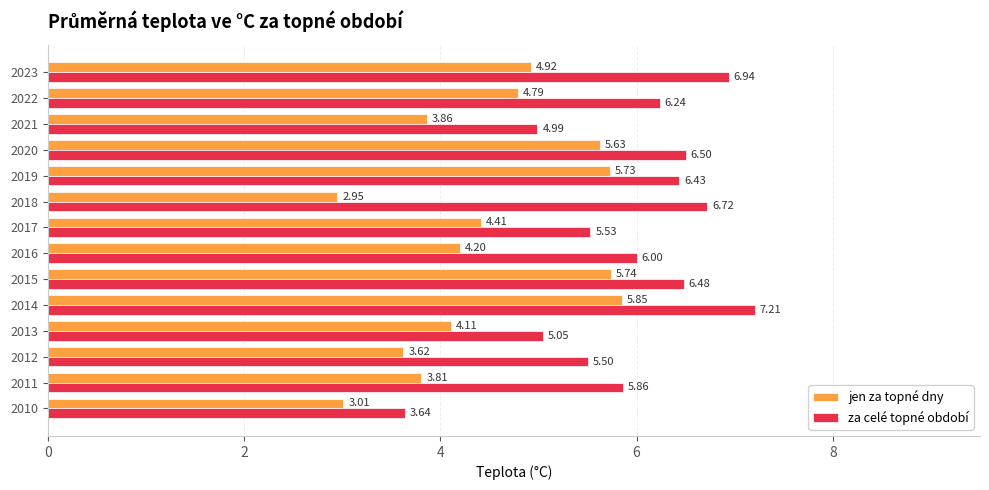

What is the difference between the maximum and second lowest values in the jen za topné dny series?

2.8